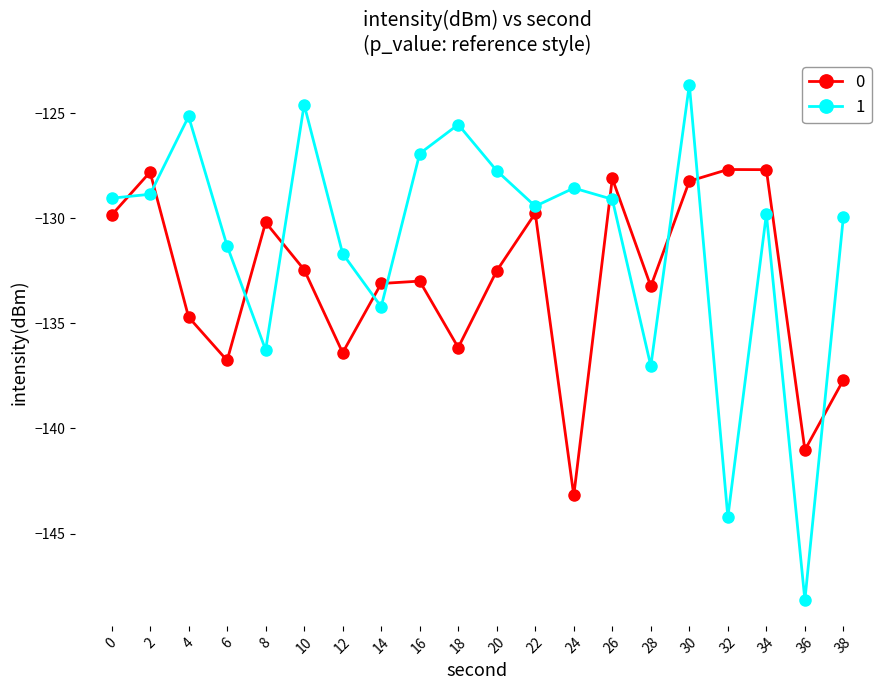

What is the value of the 1 point at the 16th from the left?

-123.6